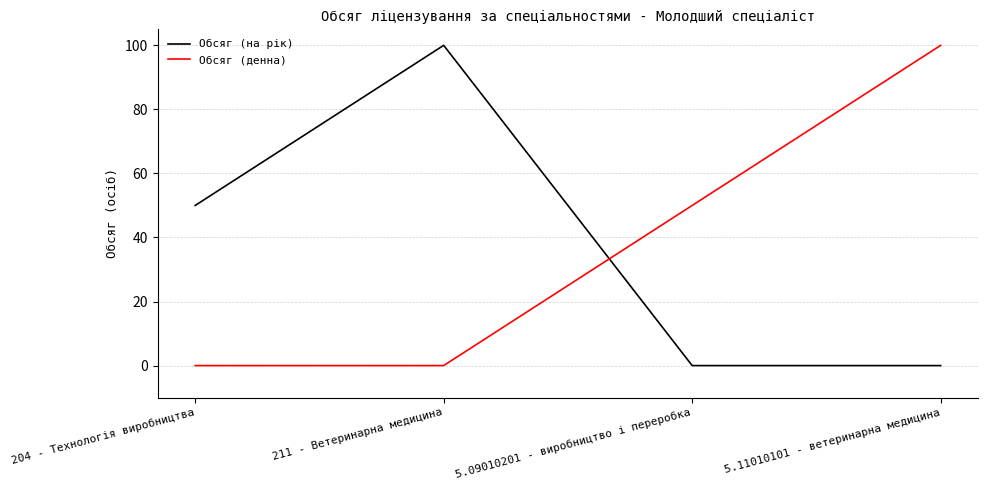

What is the spread (max minus min) of values at 204 - Технологія виробництва?

50